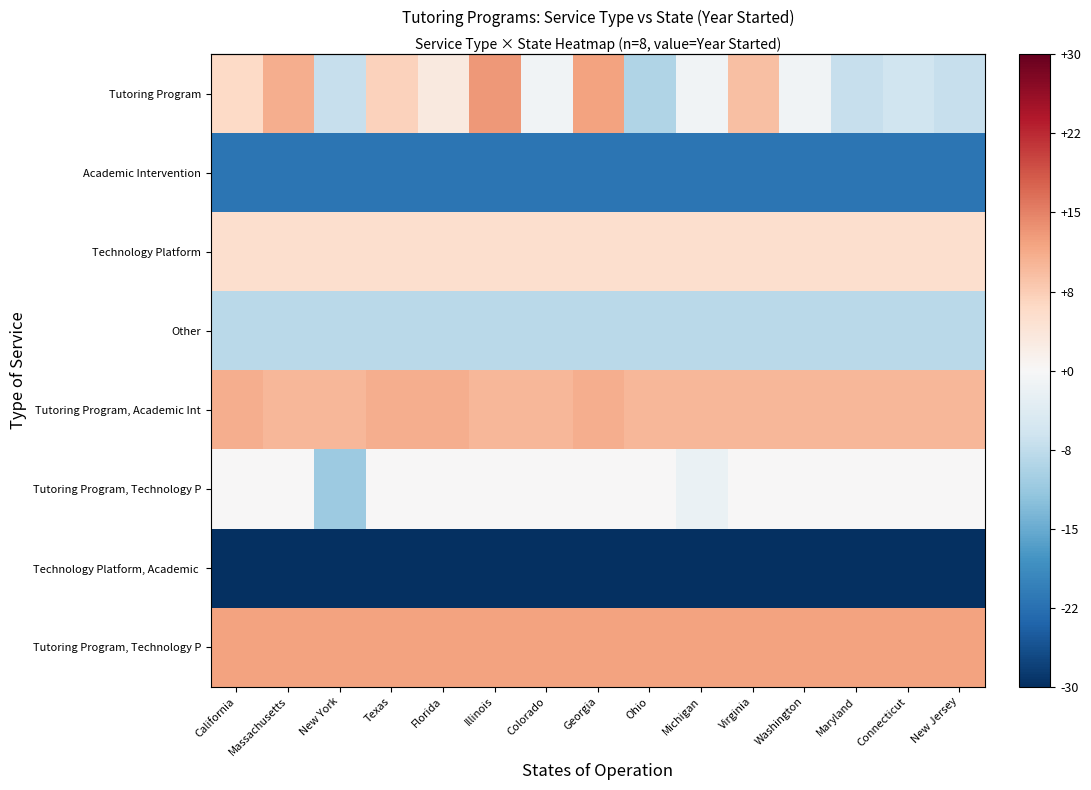

Count the number of data series in this chart.

8